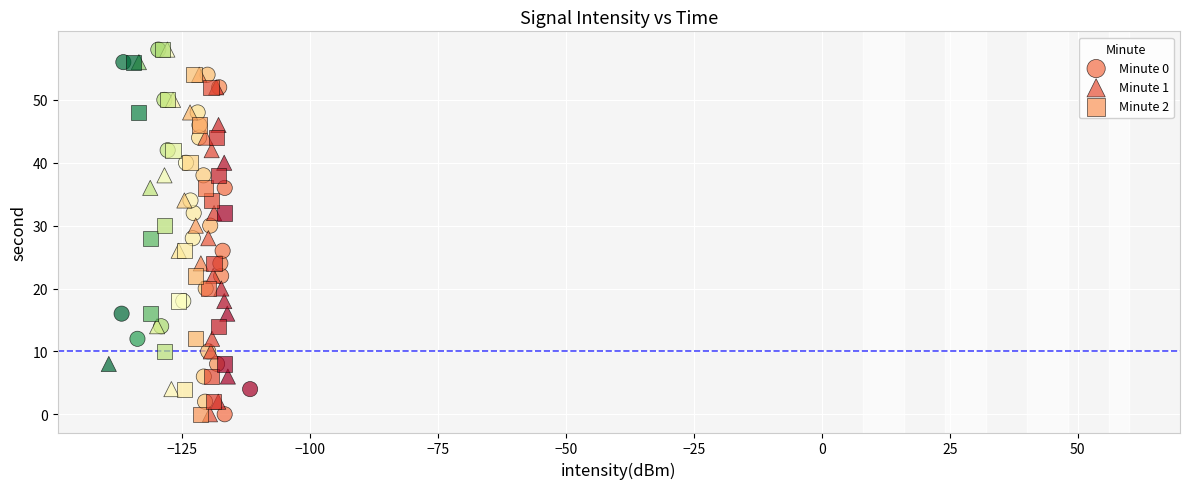

What are all the series names shown in the legend?

Minute 0, Minute 1, Minute 2